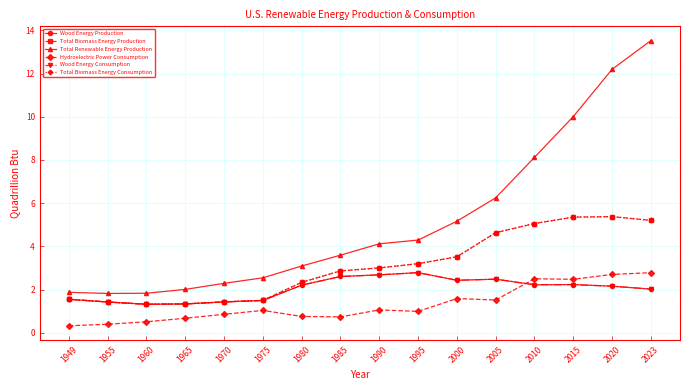

Where is Hydroelectric Power Consumption nearest to the value 1?

1995